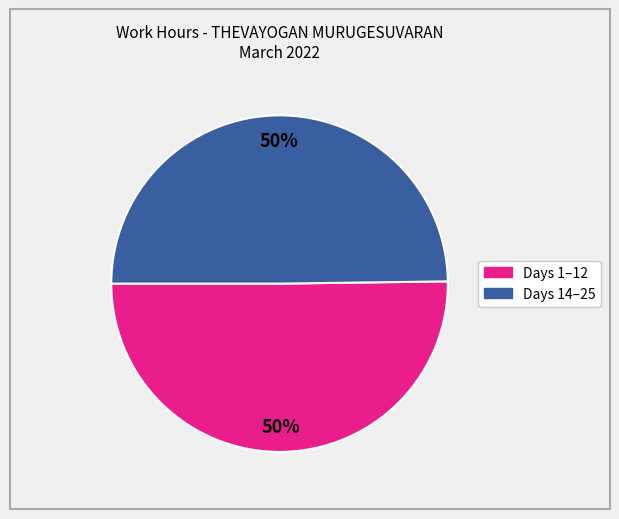

To the nearest percent, what is the average slice percentage?

50%